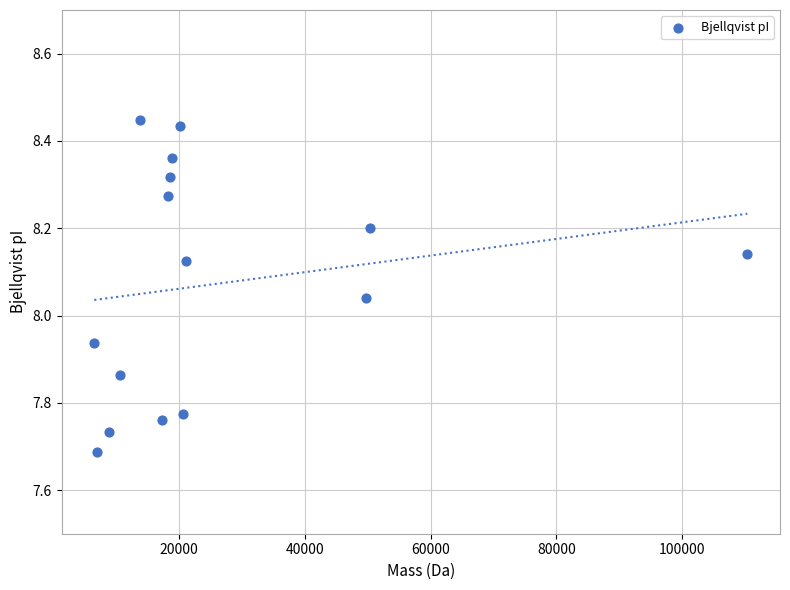

What is the range of X values (max minus min)?

103789.8